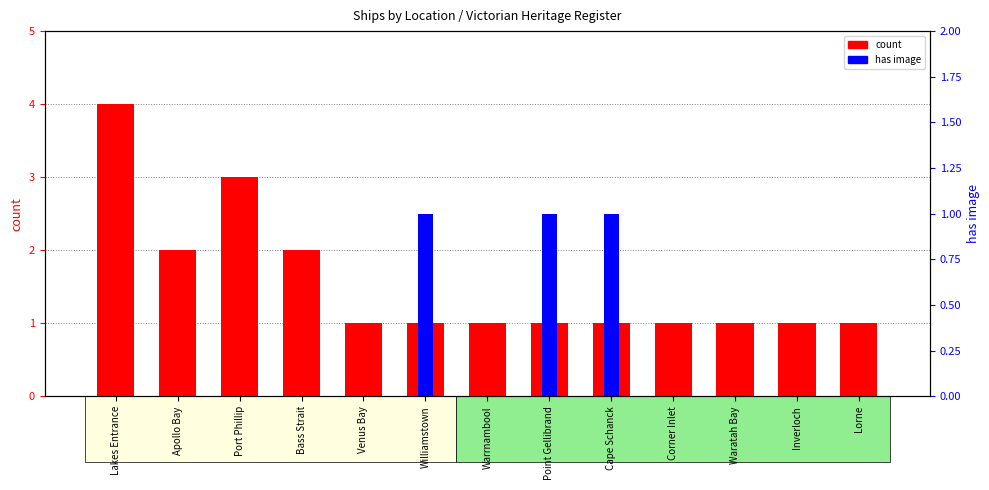

Reading right to left, extract all data points from this chart.

count: Lorne=1	Inverloch=1	Waratah Bay=1	Corner Inlet=1	Cape Schanck=1	Point Gellibrand=1	Warrnambool=1	Williamstown=1	Venus Bay=1	Bass Strait=2	Port Phillip=3	Apollo Bay=2	Lakes Entrance=4
has image: Lorne=0	Inverloch=0	Waratah Bay=0	Corner Inlet=0	Cape Schanck=1	Point Gellibrand=1	Warrnambool=0	Williamstown=1	Venus Bay=0	Bass Strait=0	Port Phillip=0	Apollo Bay=0	Lakes Entrance=0